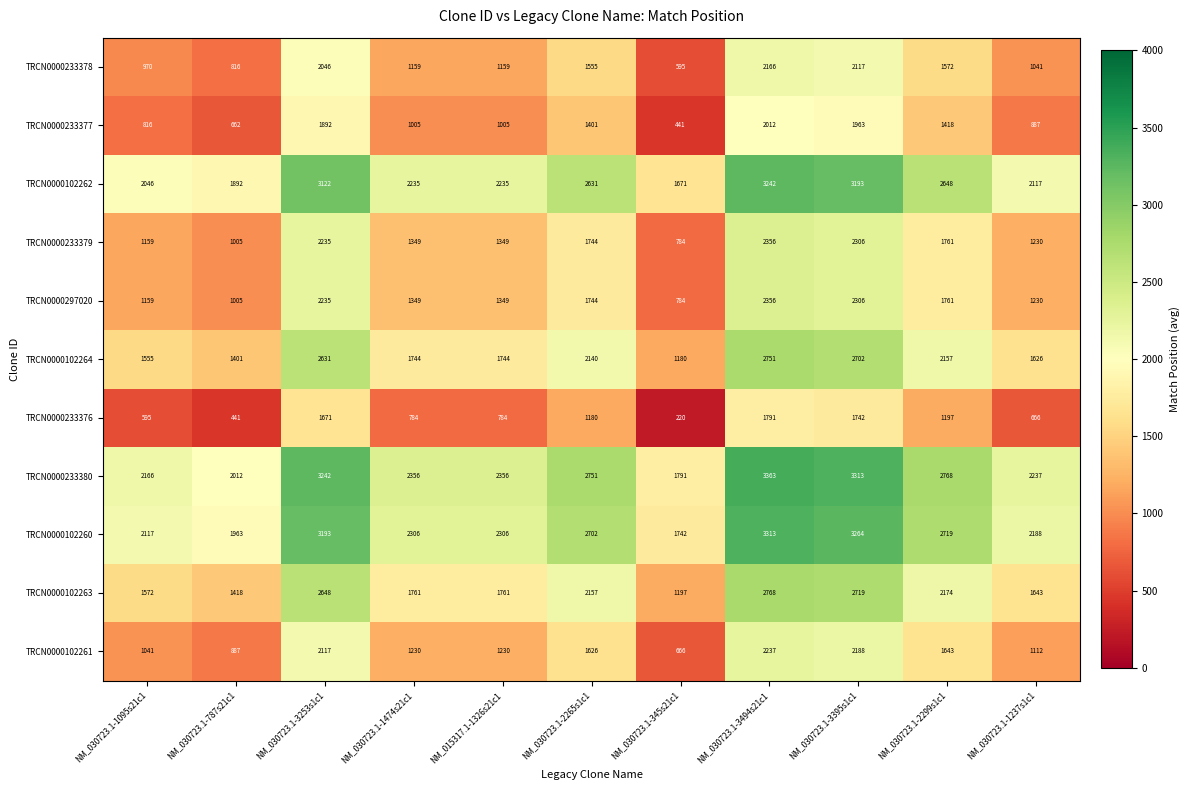

How many data points does each series have?

11